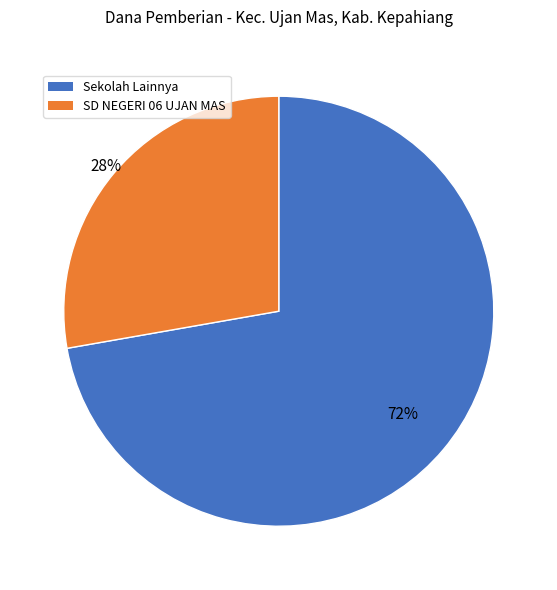

How many segments does this pie chart have?

2